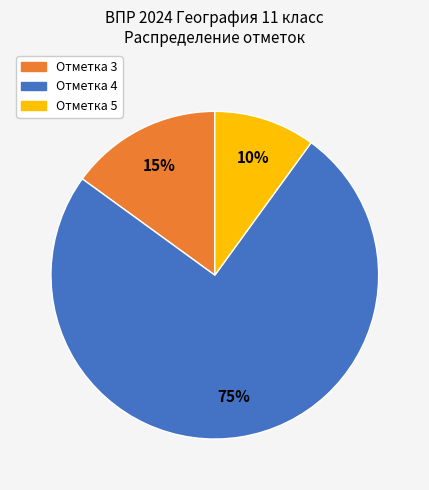

To the nearest percent, what is the difference between the largest and smallest slice percentages?

65%